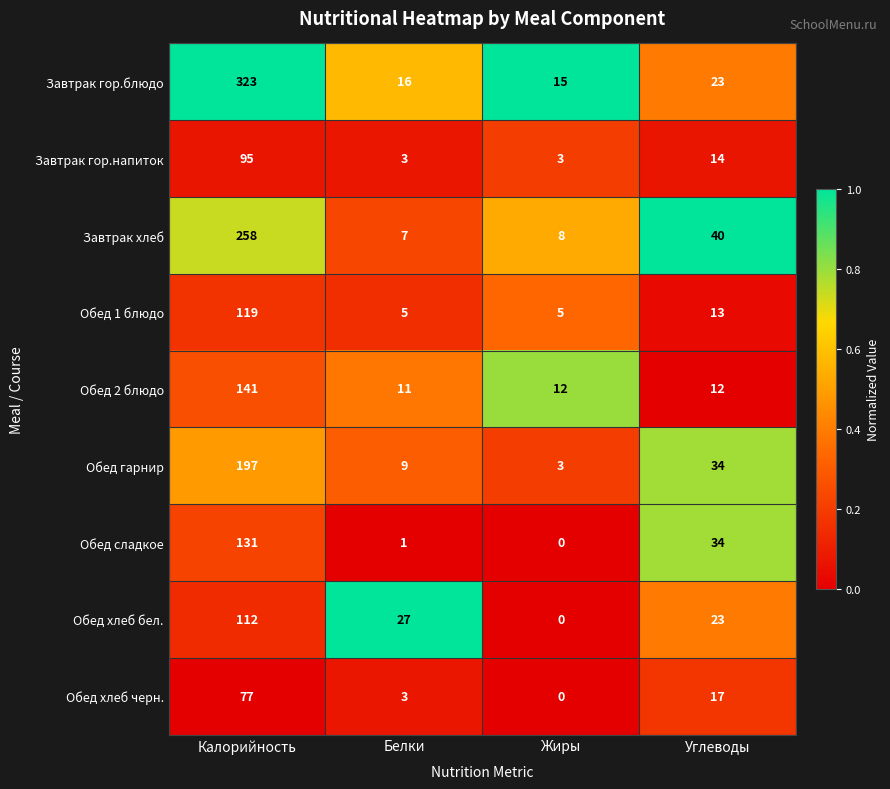

Which series changed the most between Калорийность and Углеводы?

Завтрак гор.блюдо